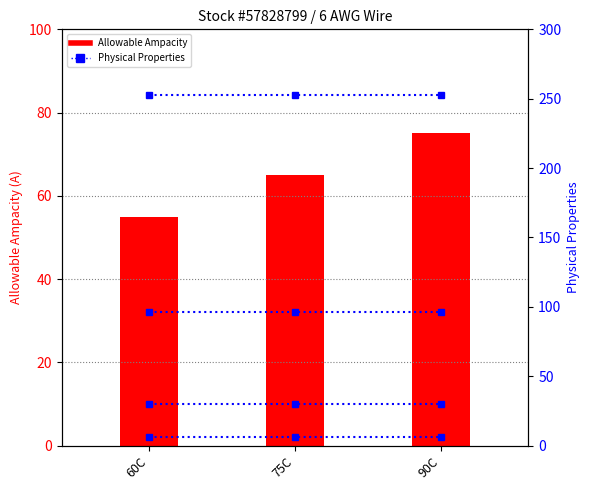

Are the bars horizontal?

No